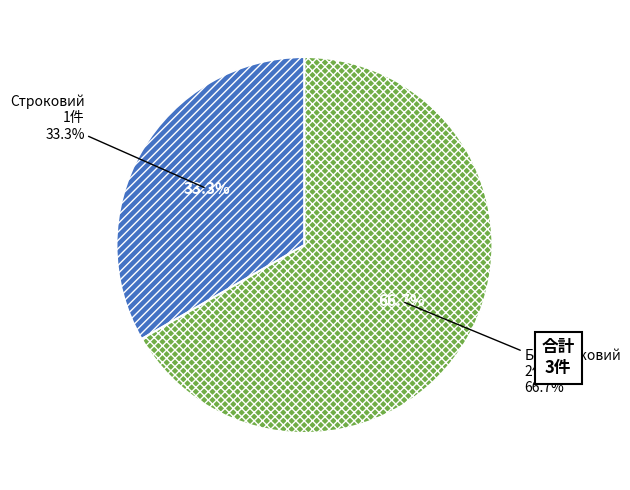

Rank the categories by value from highest to lowest.

Безстроковий, Строковий